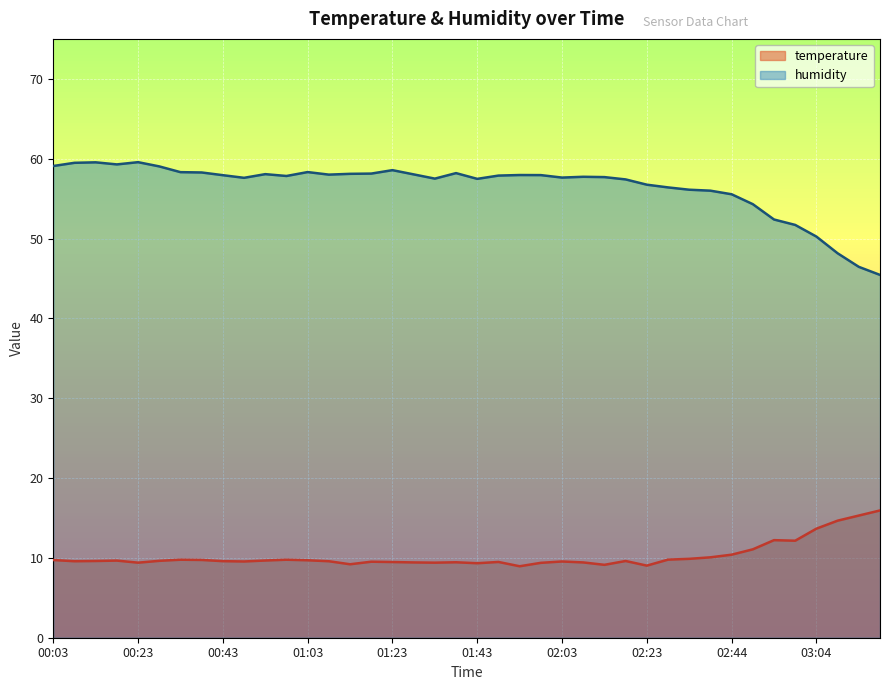

Is it true that temperature equals 9.8 at 00:58?

True